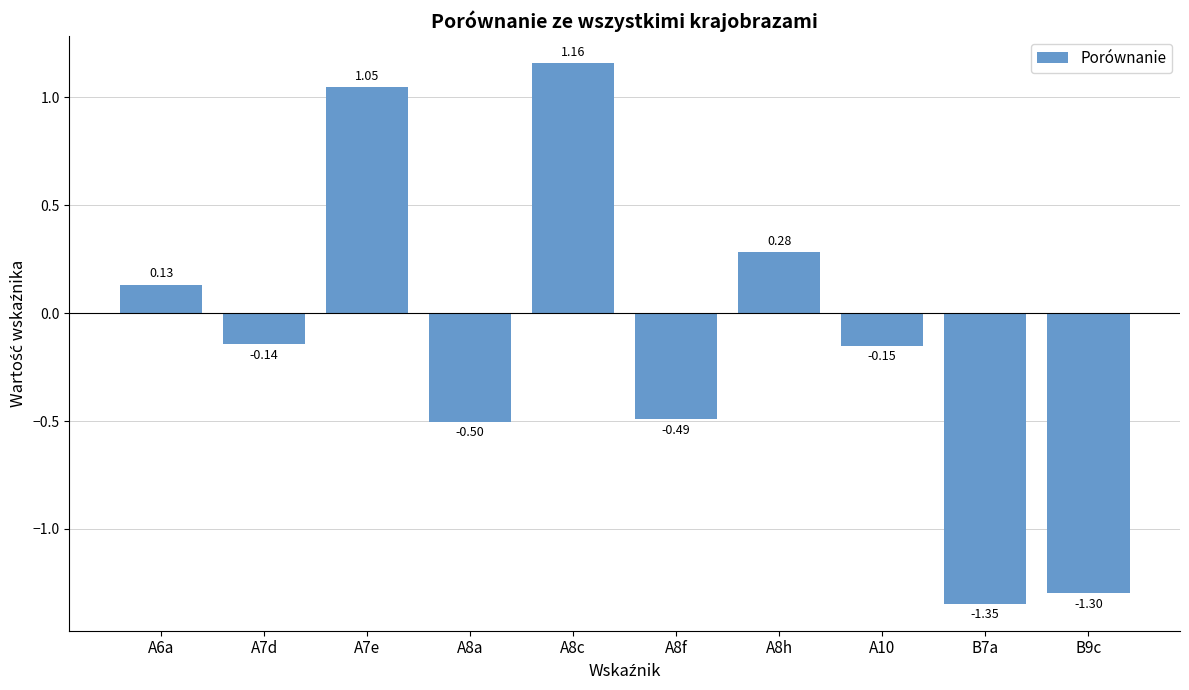

Between A6a and A7d, which is larger?

A6a